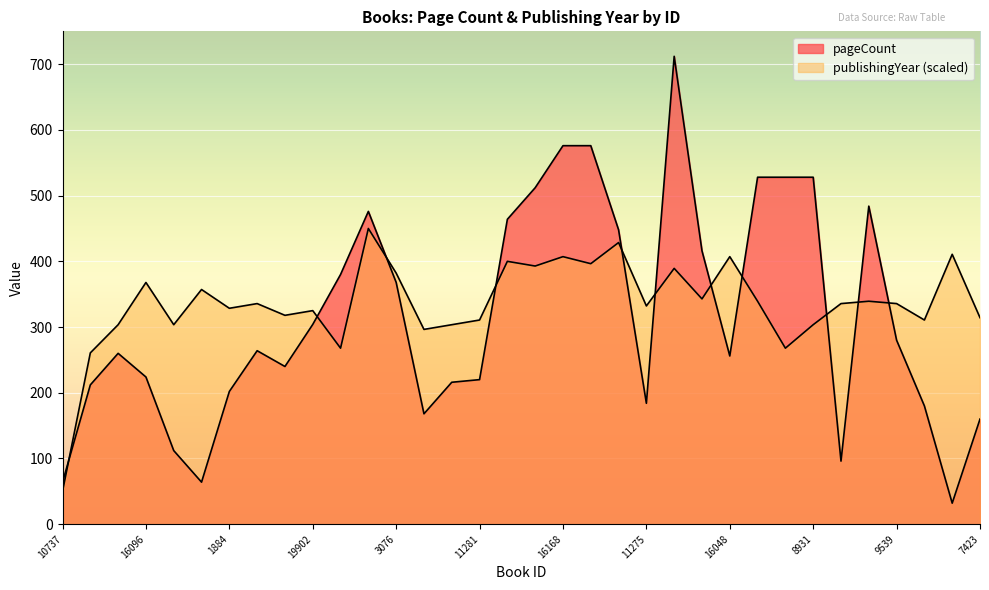

Which series has the largest range (max minus min)?

pageCount